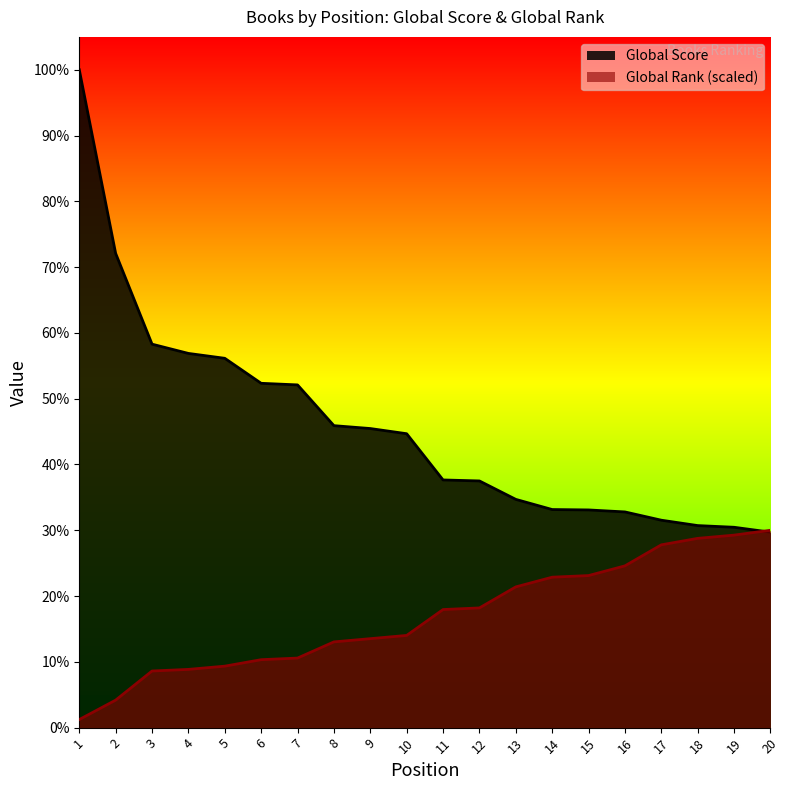

How many data points in Global Score are less than 2950?

10